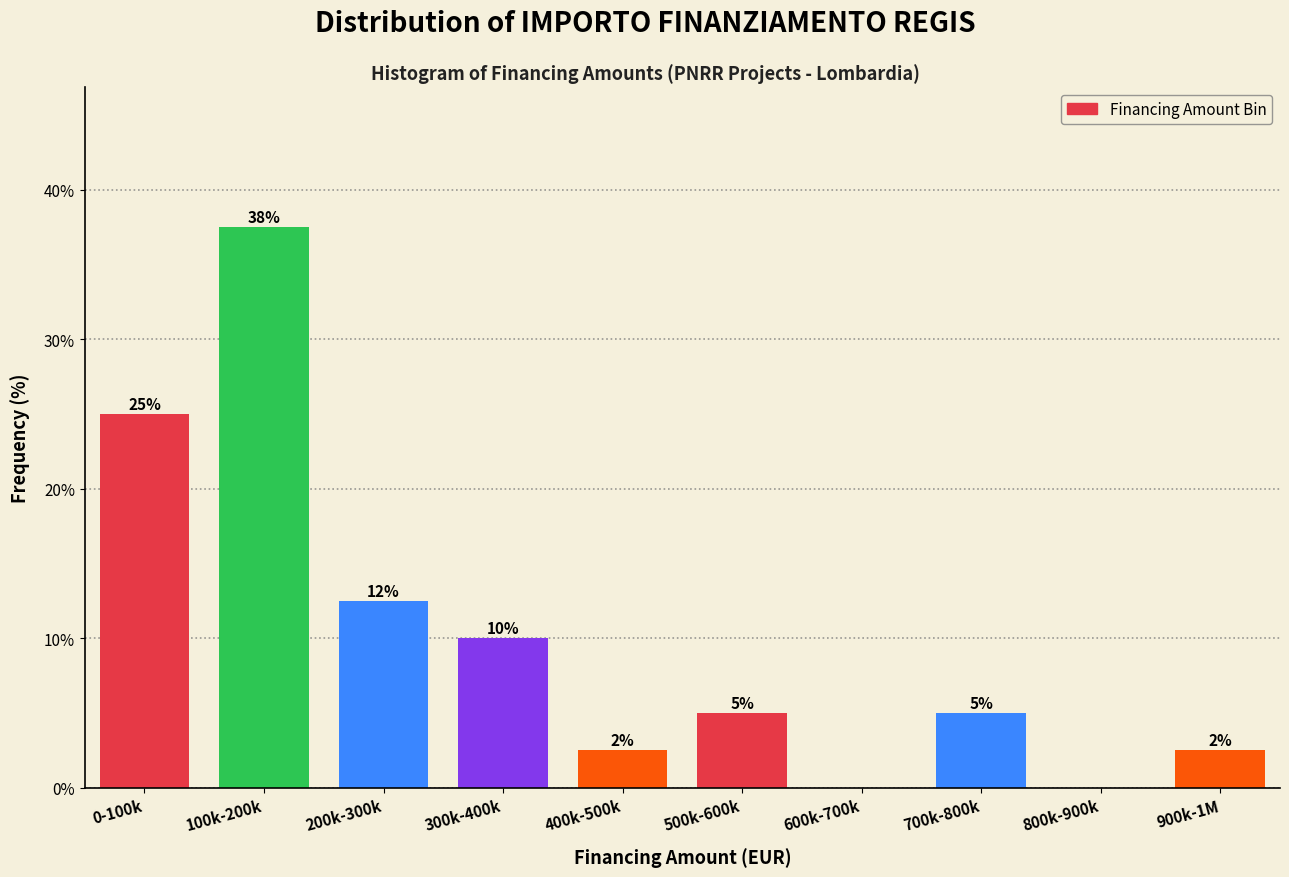

Where is the data nearest to the value 18?

200k-300k